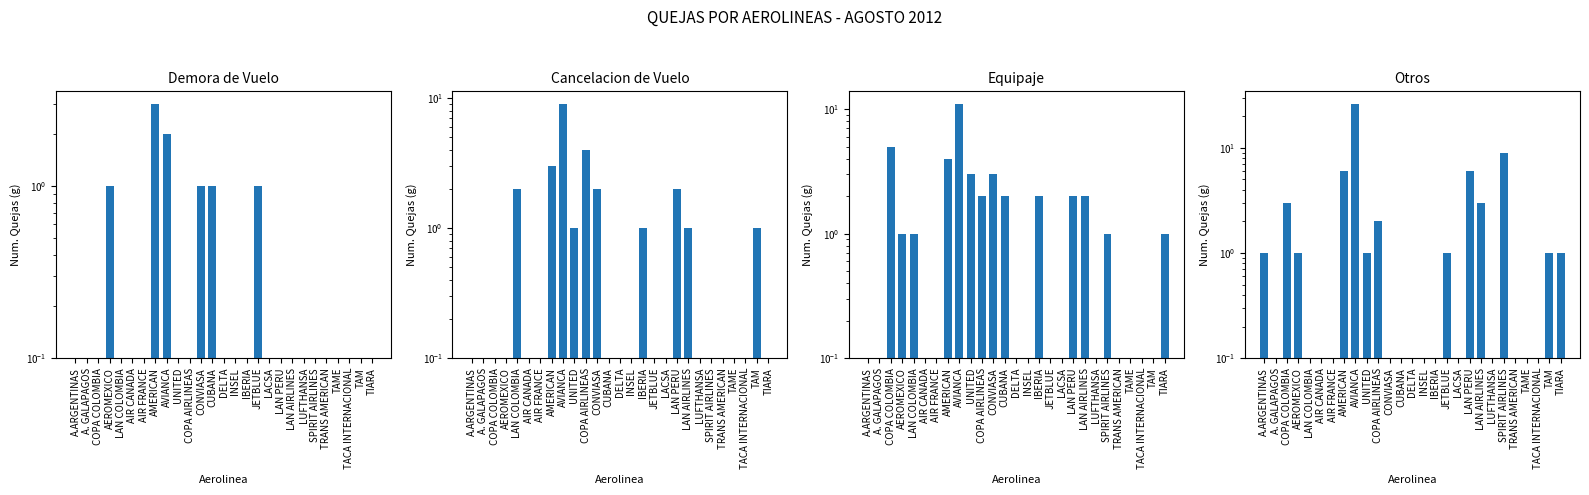

Reading right to left, list all the values displayed in this chart.

DEMORA DE VUELO: 0.1	0.1	0.1	0.1	0.1	0.1	0.1	0.1	0.1	0.1	1.0	0.1	0.1	0.1	1.0	1.0	0.1	0.1	2.0	3.0	0.1	0.1	0.1	1.0	0.1	0.1	0.1
CANCELACION DE VUELO: 0.1	1.0	0.1	0.1	0.1	0.1	0.1	1.0	2.0	0.1	0.1	1.0	0.1	0.1	0.1	2.0	4.0	1.0	9.0	3.0	0.1	0.1	2.0	0.1	0.1	0.1	0.1
EQUIPAJE: 1.0	0.1	0.1	0.1	0.1	1.0	0.1	2.0	2.0	0.1	0.1	2.0	0.1	0.1	2.0	3.0	2.0	3.0	11.0	4.0	0.1	0.1	1.0	1.0	5.0	0.1	0.1
OTROS: 1.0	1.0	0.1	0.1	0.1	9.0	0.1	3.0	6.0	0.1	1.0	0.1	0.1	0.1	0.1	0.1	2.0	1.0	26.0	6.0	0.1	0.1	0.1	1.0	3.0	0.1	1.0